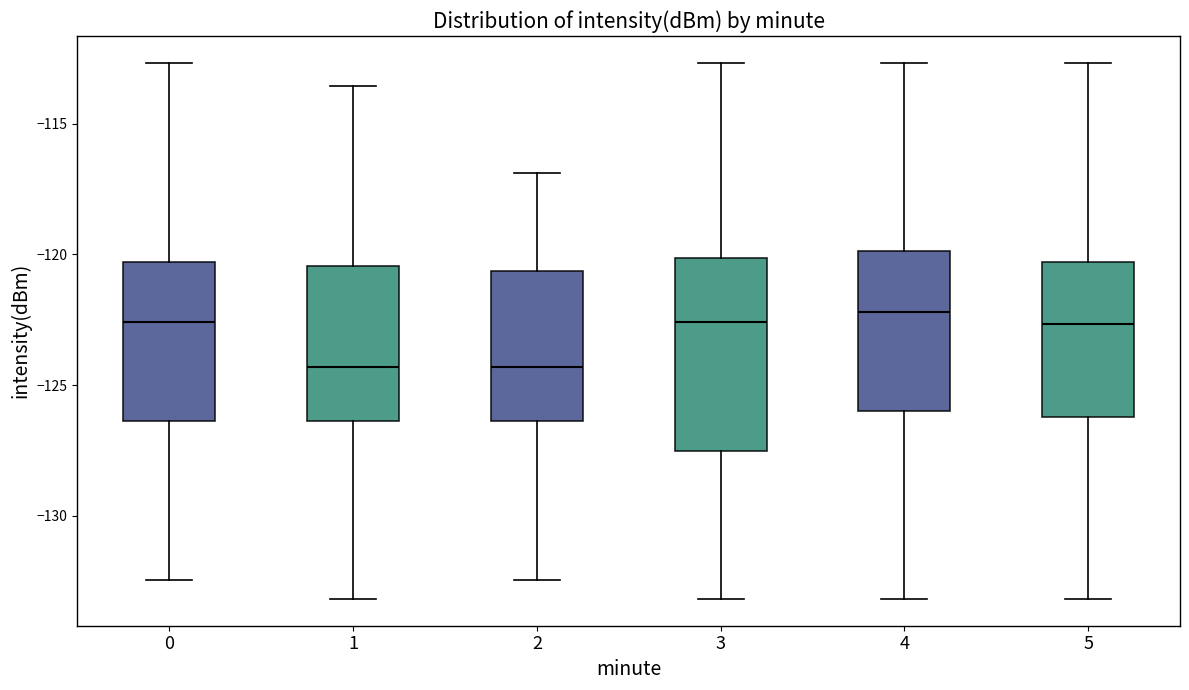

Reading left to right, transcribe this box plot: for each box, give where its median line is, the range the box spans, and where its two whiskers end, as read against the y-axis. The values are not printed on the chart, so give them approximately, as read against the axis.

0: median -122.5, box -126.5 to -120.5, whiskers -132.5 to -112.5
1: median -124.5, box -126.5 to -120.5, whiskers -133.0 to -113.5
2: median -124.5, box -126.5 to -120.5, whiskers -132.5 to -117.0
3: median -122.5, box -127.5 to -120.0, whiskers -133.0 to -112.5
4: median -122.0, box -126.0 to -120.0, whiskers -133.0 to -112.5
5: median -122.5, box -126.0 to -120.5, whiskers -133.0 to -112.5